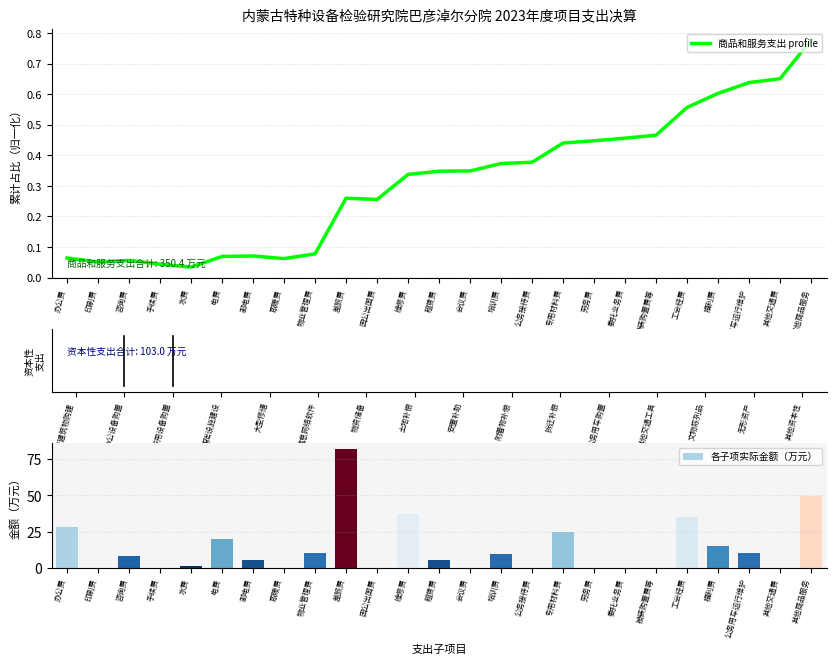

True or false: 商品和服务支出 profile has a value of 0.2 at 租赁费.

False